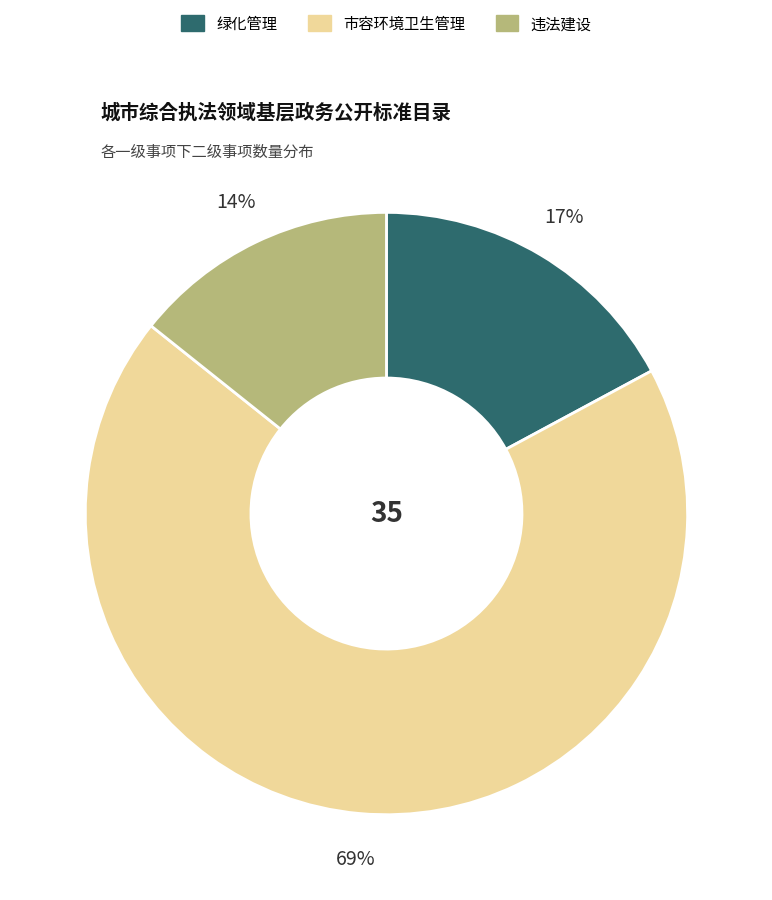

How many slices are in this pie chart?

3